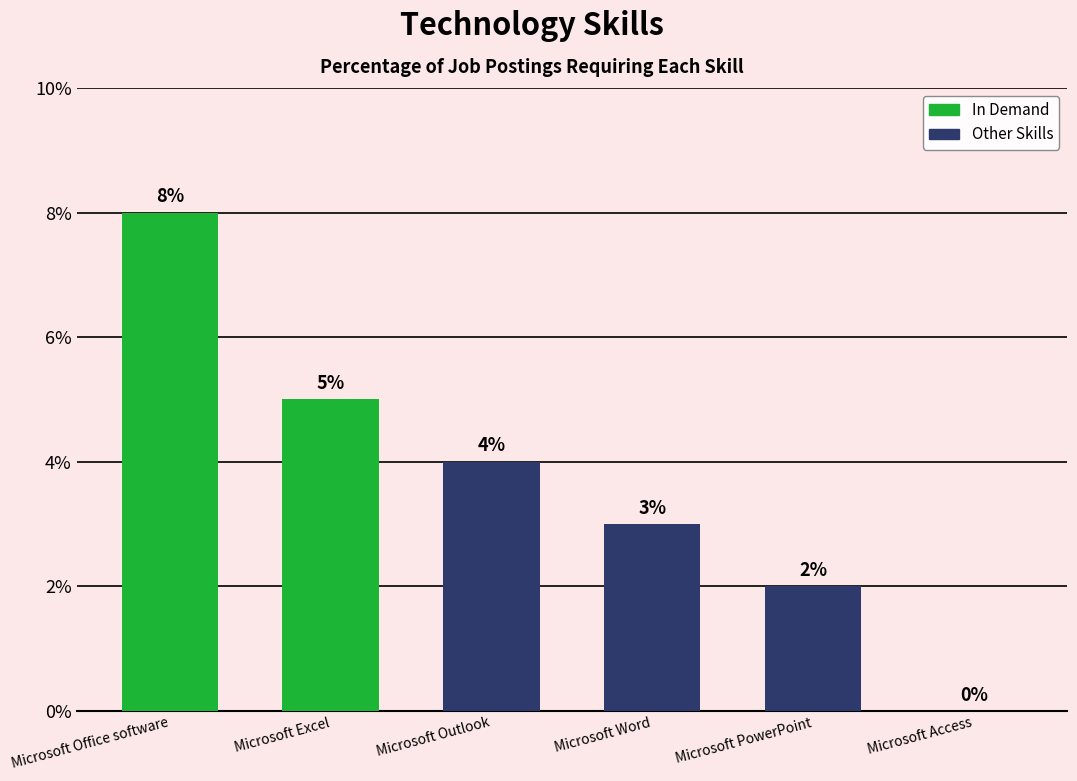

At which label is the value closest to 4?

Microsoft Outlook